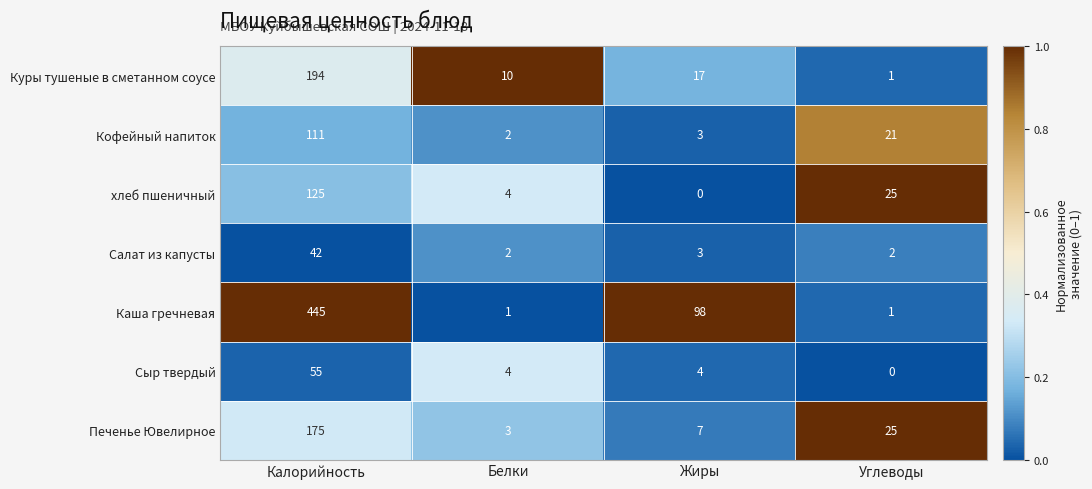

What is the difference between the хлеб пшеничный values at Белки and Калорийность?

121